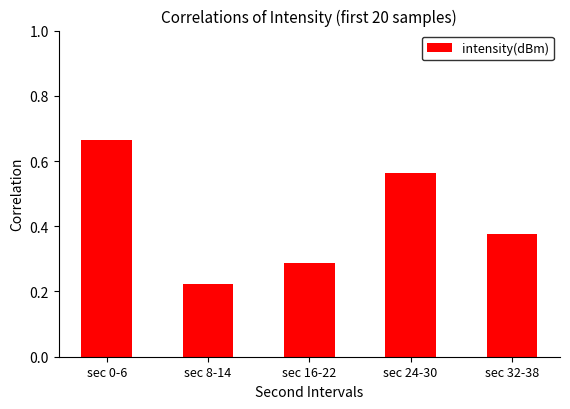

Count the number of data series in this chart.

1